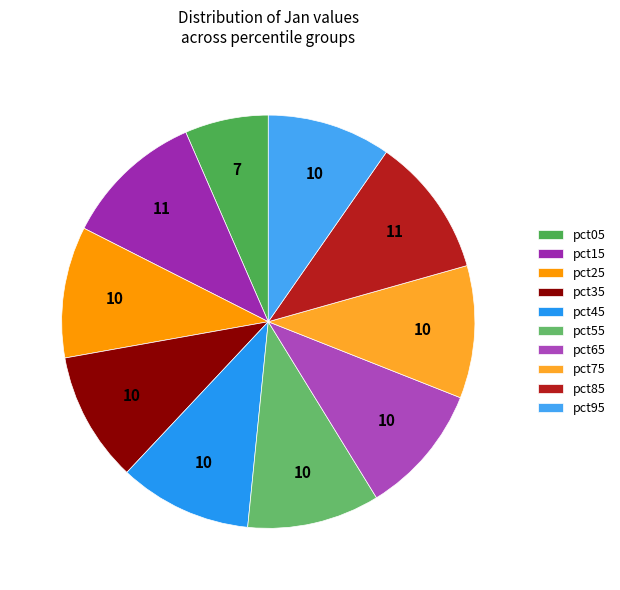

Count the number of slices in the pie.

10